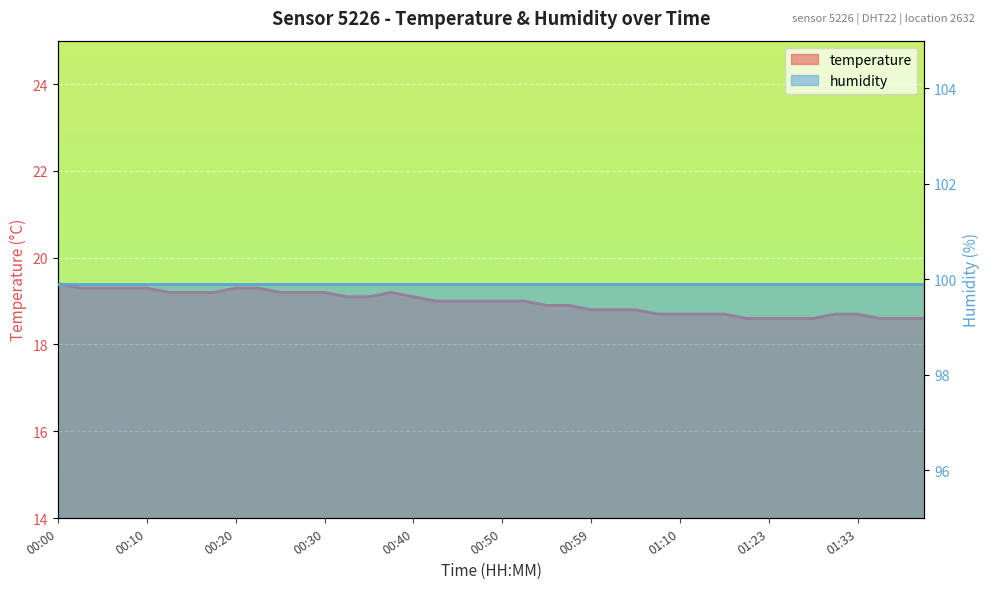

What is the greatest value displayed?

19.4